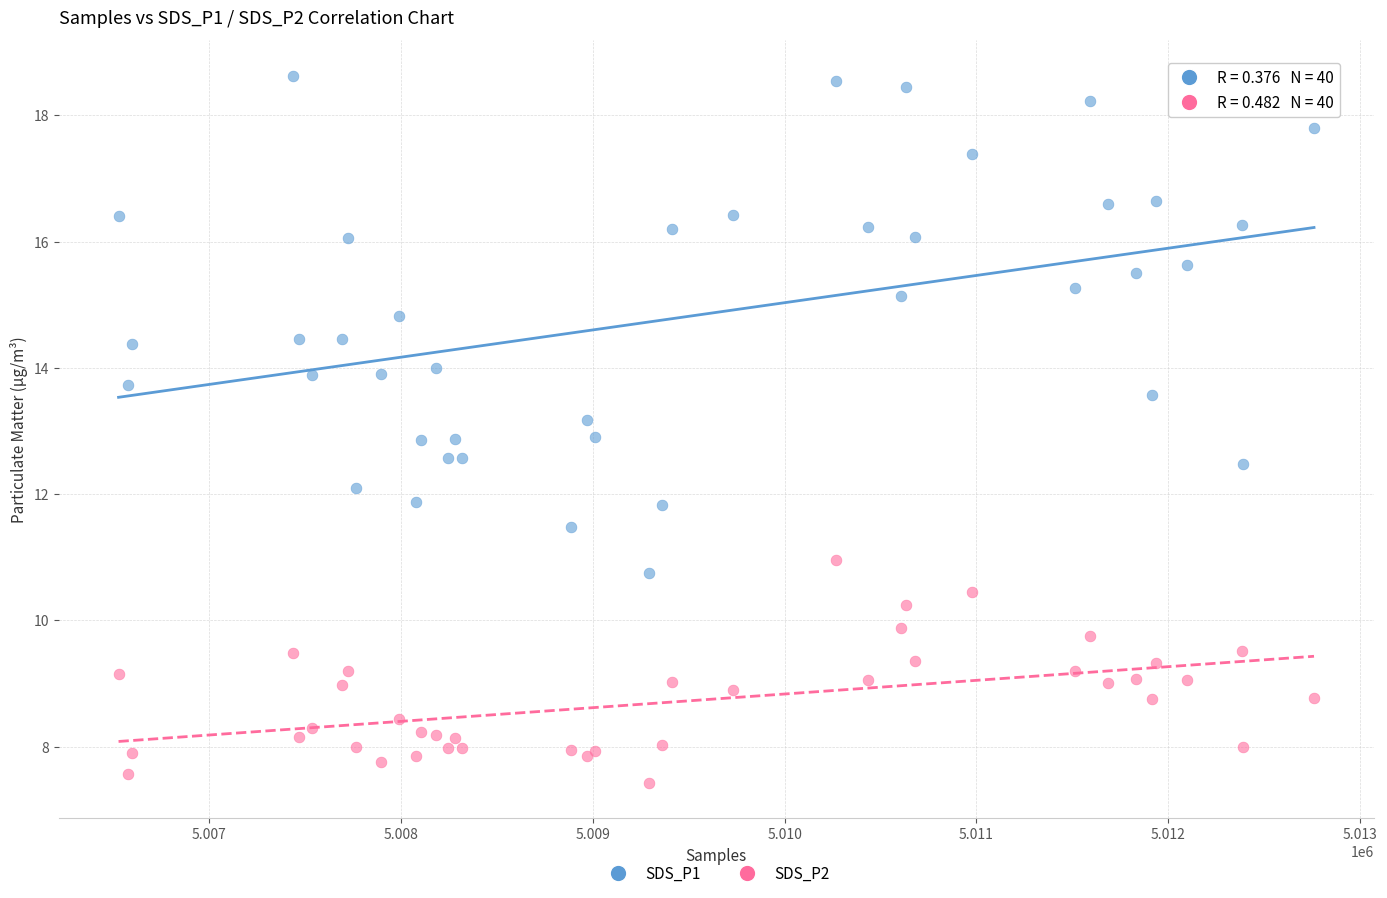

What are all the series names shown in the legend?

SDS_P1, SDS_P2